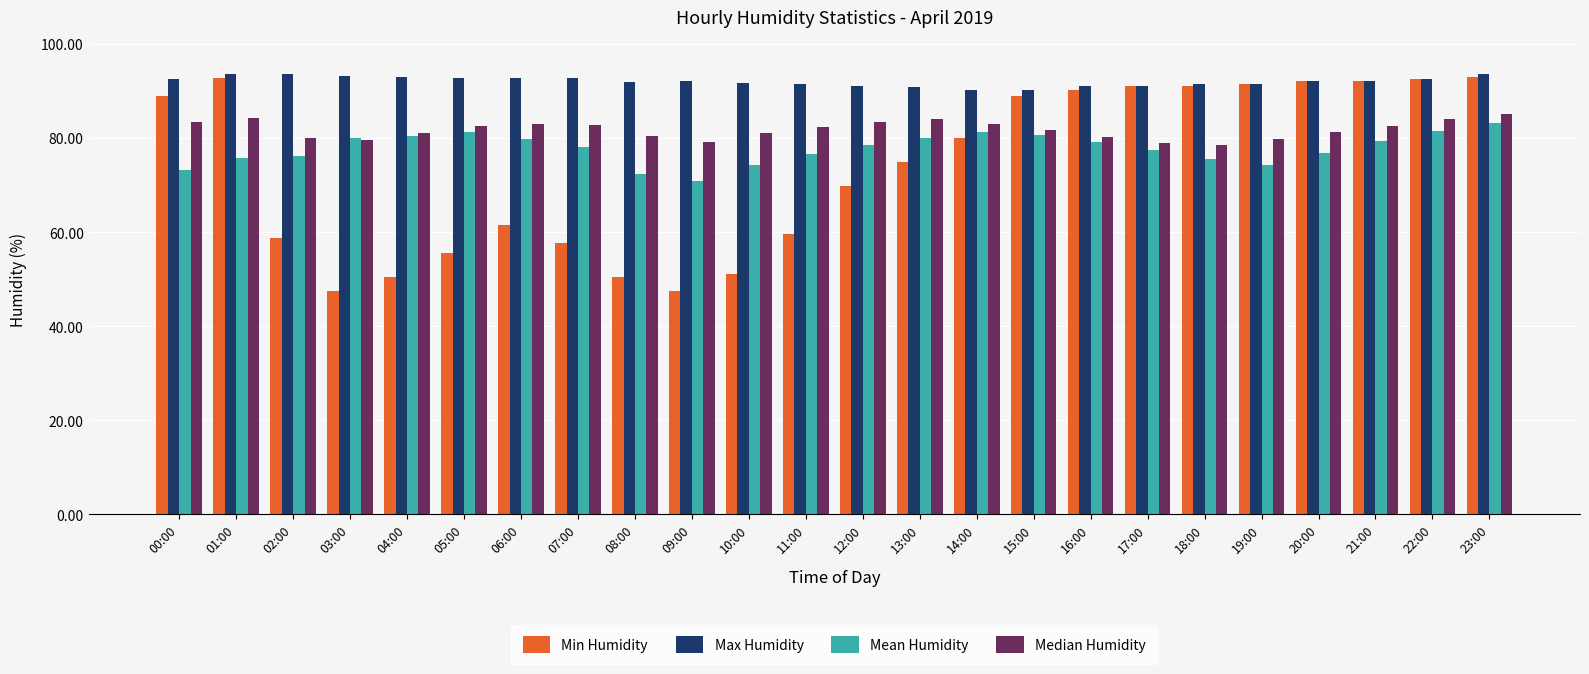

What is the average value of the Mean Humidity series?

77.8